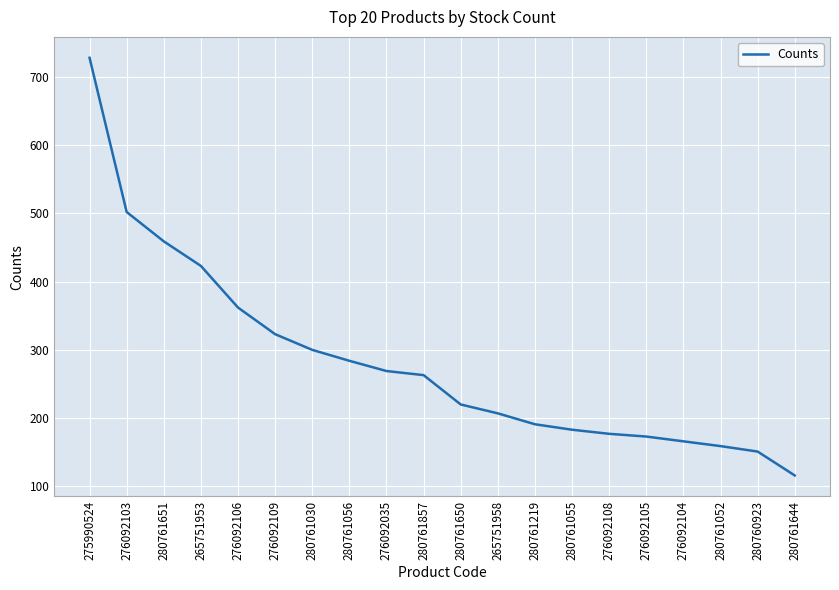

Reading left to right, transcribe all the data shown in this chart.

728	502	459	423	362	323	300	284	269	263	220	207	191	183	177	173	166	159	151	116